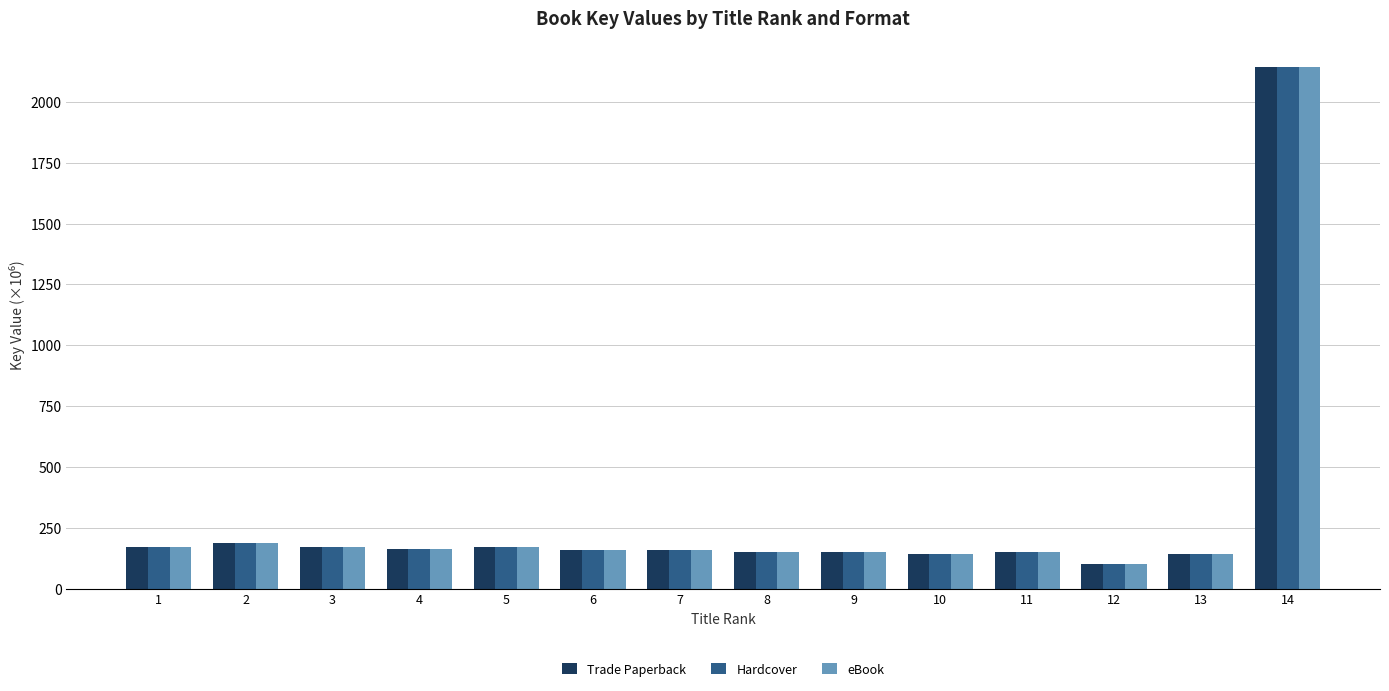

What is the total value across all series at 4?

493.0